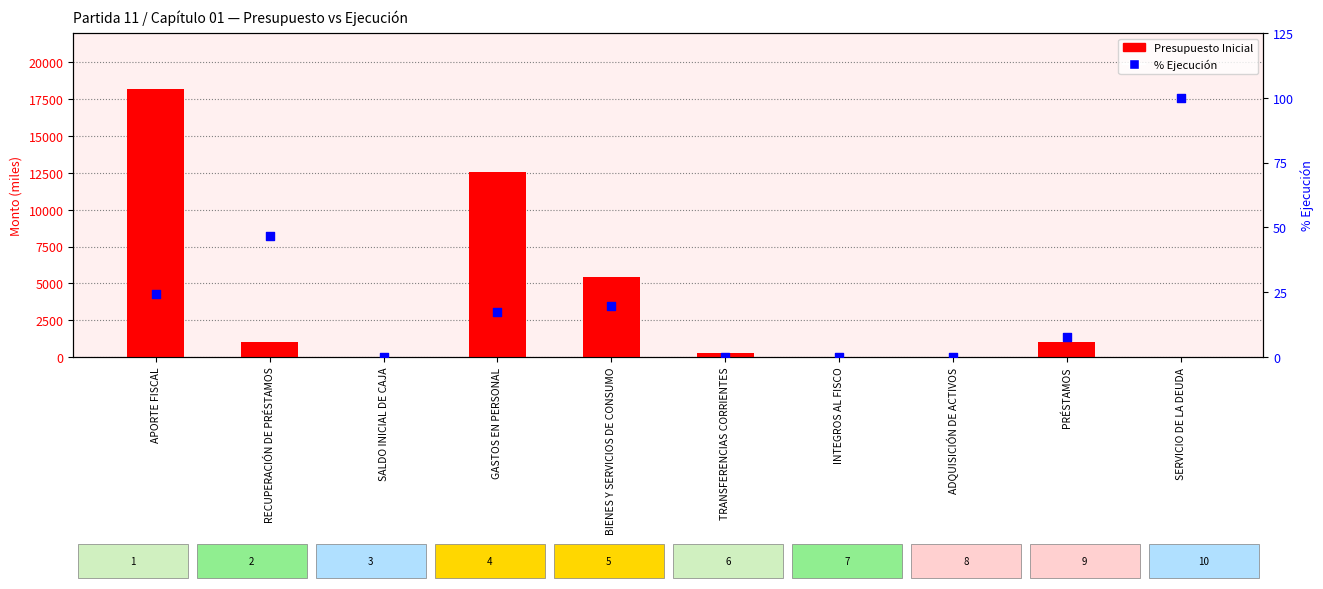

Which series contains the lowest Y value?

Presupuesto Inicial